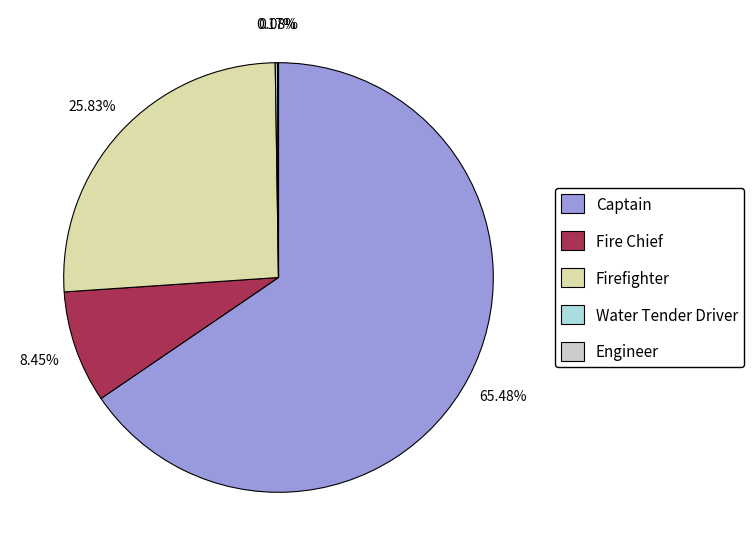

What is the ratio of the value at Captain to the value at Fire Chief?

7.7